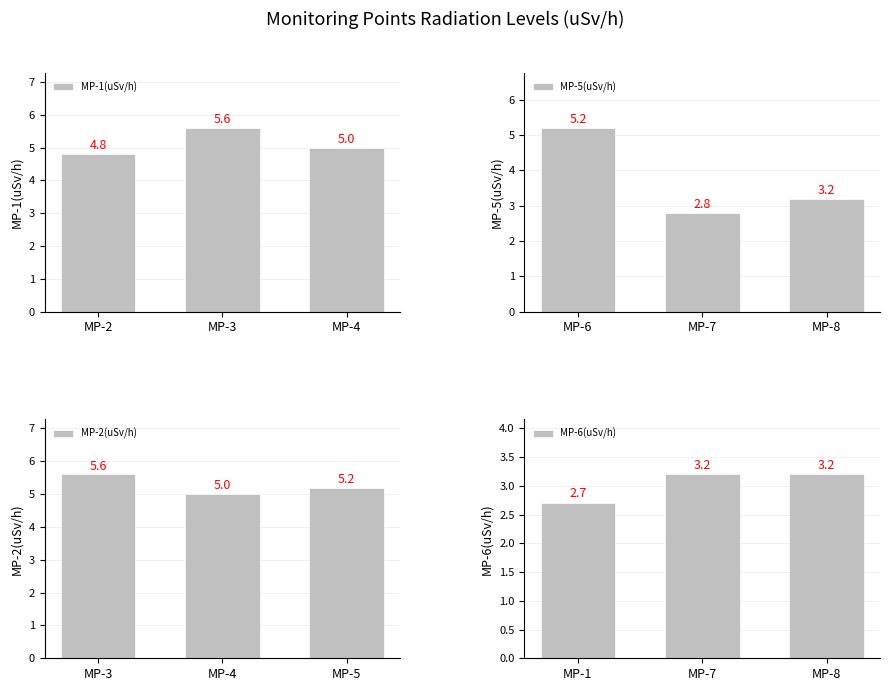

Between MP-3 and MP-4, which is larger?

MP-3